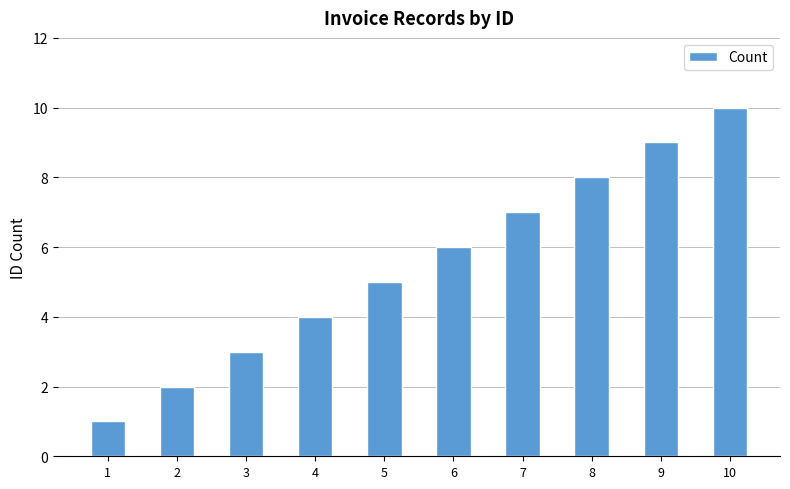

Which category has the highest value across all series?

10